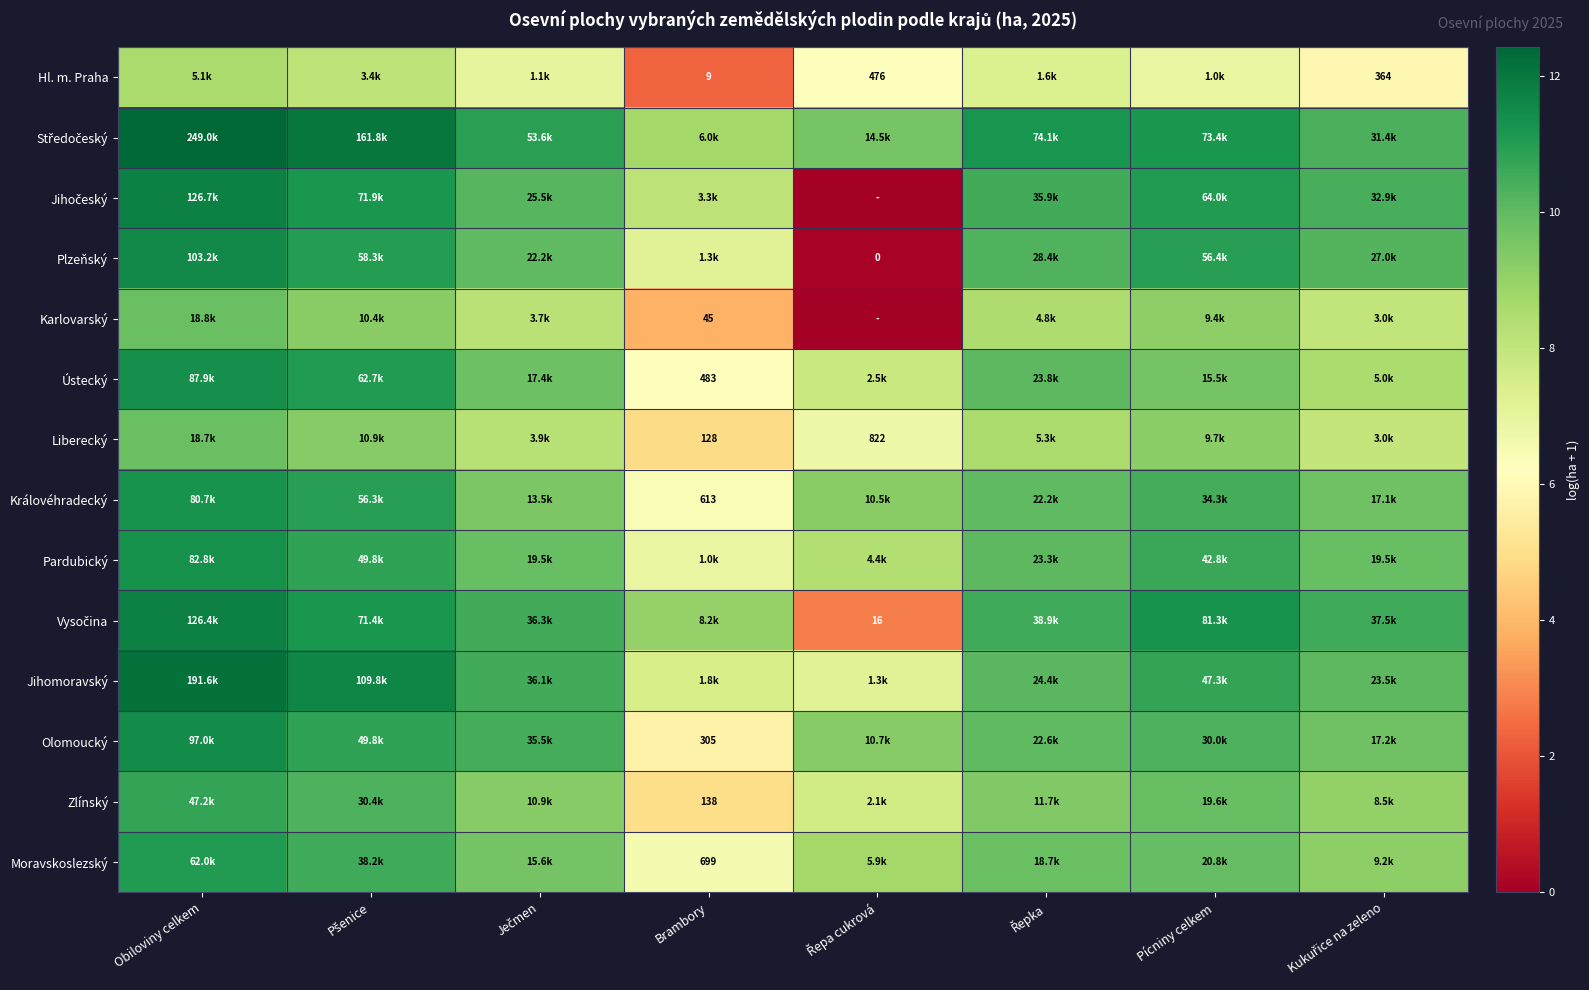

What is the difference between the maximum and second lowest values in the Plzeňský series?

4.4